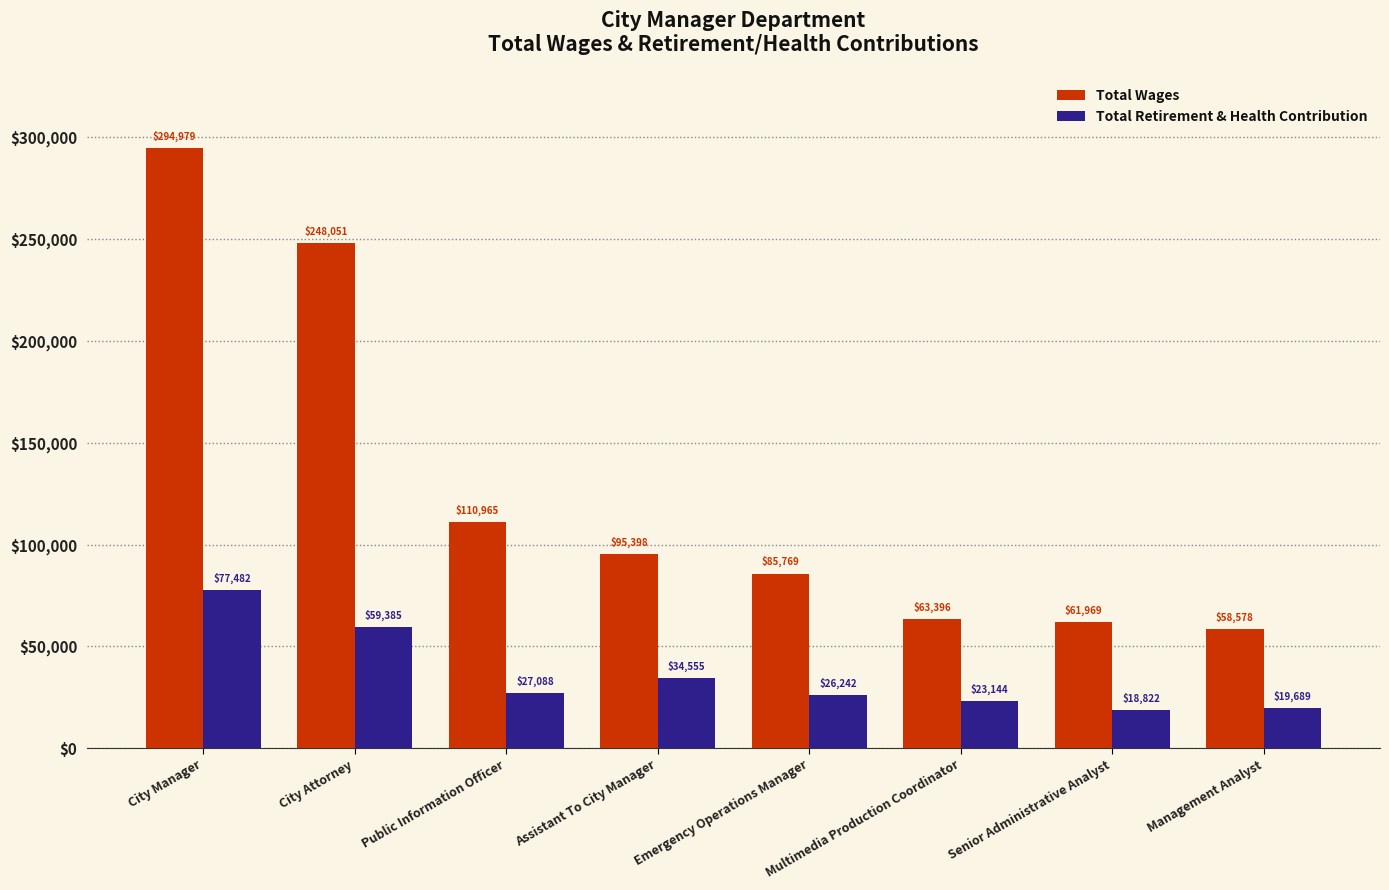

What is the total value across all series at Senior Administrative Analyst?

80791